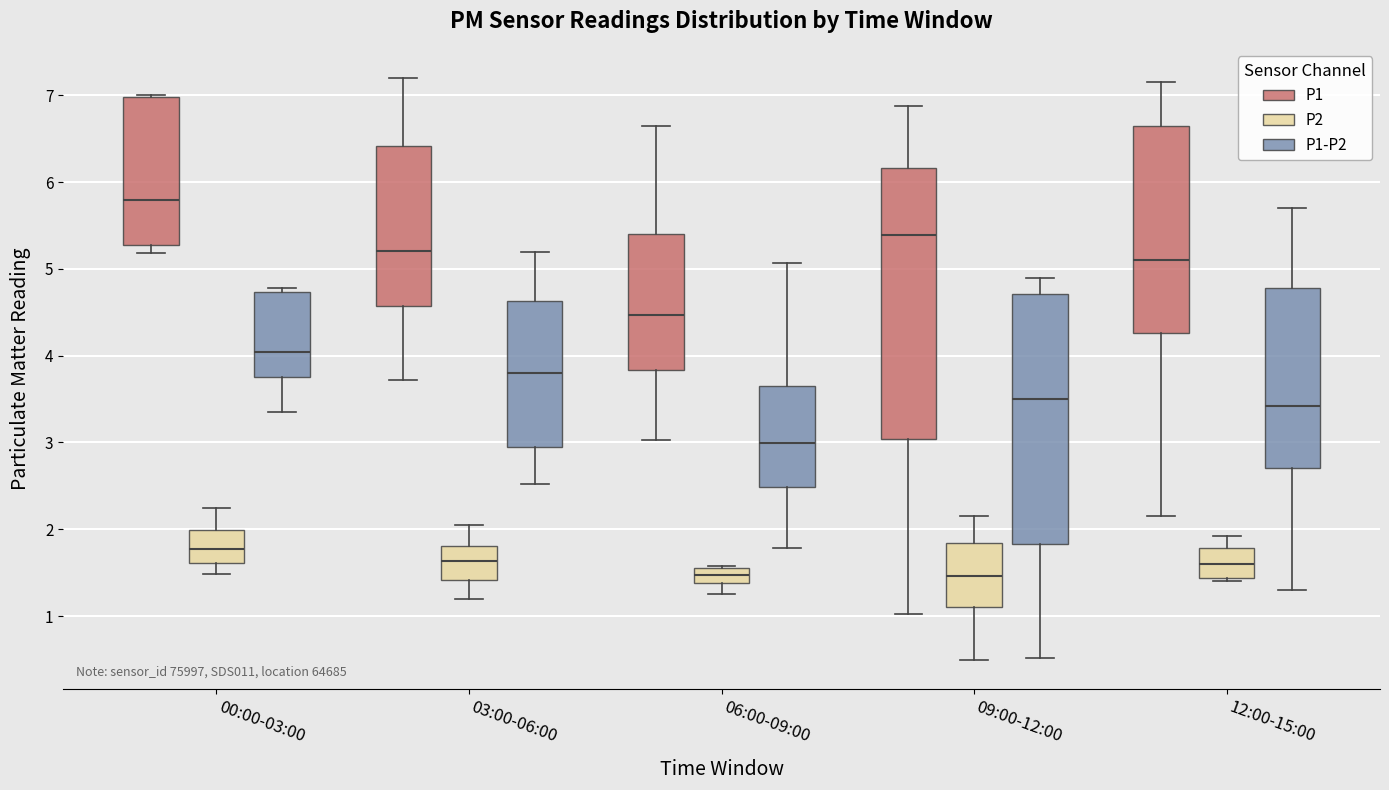

Which box is the tallest, from its lower edge to its upper edge?

09:00-12:00 (P1)